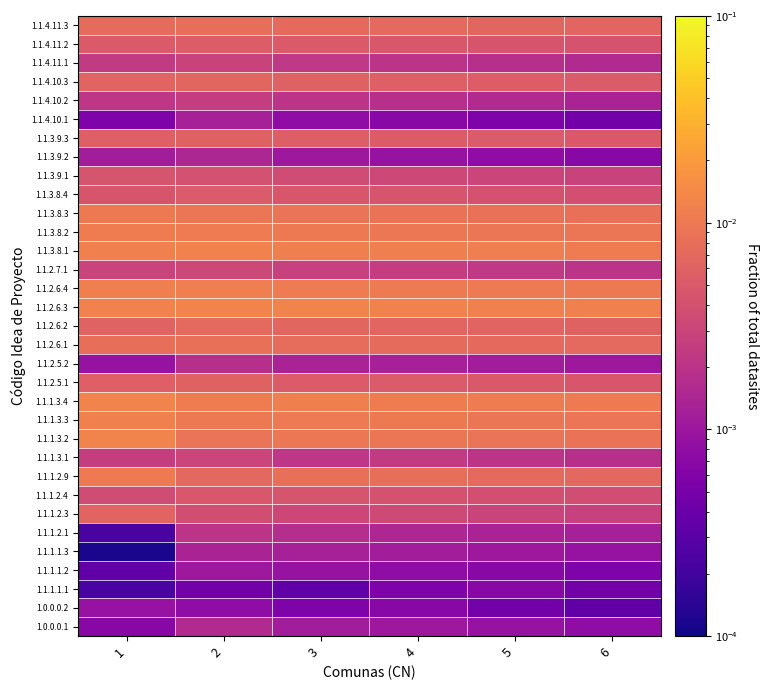

Reading left to right, list all the values displayed in this chart.

1.0.0.0.1: 1=0.0	2=0.0	3=0.0	4=0.0	5=0.0	6=0.0
1.0.0.0.2: 1=0.0	2=0.0	3=0.0	4=0.0	5=0.0	6=0.0
1.1.1.1.1: 1=0.0	2=0.0	3=0.0	4=0.0	5=0.0	6=0.0
1.1.1.1.2: 1=0.0	2=0.0	3=0.0	4=0.0	5=0.0	6=0.0
1.1.1.1.3: 1=0.0	2=0.0	3=0.0	4=0.0	5=0.0	6=0.0
1.1.1.2.1: 1=0.0	2=0.0	3=0.0	4=0.0	5=0.0	6=0.0
1.1.1.2.3: 1=0.0	2=0.0	3=0.0	4=0.0	5=0.0	6=0.0
1.1.1.2.4: 1=0.0	2=0.0	3=0.0	4=0.0	5=0.0	6=0.0
1.1.1.2.9: 1=0.0	2=0.0	3=0.0	4=0.0	5=0.0	6=0.0
1.1.1.3.1: 1=0.0	2=0.0	3=0.0	4=0.0	5=0.0	6=0.0
1.1.1.3.2: 1=0.0	2=0.0	3=0.0	4=0.0	5=0.0	6=0.0
1.1.1.3.3: 1=0.0	2=0.0	3=0.0	4=0.0	5=0.0	6=0.0
1.1.1.3.4: 1=0.0	2=0.0	3=0.0	4=0.0	5=0.0	6=0.0
1.1.2.5.1: 1=0.0	2=0.0	3=0.0	4=0.0	5=0.0	6=0.0
1.1.2.5.2: 1=0.0	2=0.0	3=0.0	4=0.0	5=0.0	6=0.0
1.1.2.6.1: 1=0.0	2=0.0	3=0.0	4=0.0	5=0.0	6=0.0
1.1.2.6.2: 1=0.0	2=0.0	3=0.0	4=0.0	5=0.0	6=0.0
1.1.2.6.3: 1=0.0	2=0.0	3=0.0	4=0.0	5=0.0	6=0.0
1.1.2.6.4: 1=0.0	2=0.0	3=0.0	4=0.0	5=0.0	6=0.0
1.1.2.7.1: 1=0.0	2=0.0	3=0.0	4=0.0	5=0.0	6=0.0
1.1.3.8.1: 1=0.0	2=0.0	3=0.0	4=0.0	5=0.0	6=0.0
1.1.3.8.2: 1=0.0	2=0.0	3=0.0	4=0.0	5=0.0	6=0.0
1.1.3.8.3: 1=0.0	2=0.0	3=0.0	4=0.0	5=0.0	6=0.0
1.1.3.8.4: 1=0.0	2=0.0	3=0.0	4=0.0	5=0.0	6=0.0
1.1.3.9.1: 1=0.0	2=0.0	3=0.0	4=0.0	5=0.0	6=0.0
1.1.3.9.2: 1=0.0	2=0.0	3=0.0	4=0.0	5=0.0	6=0.0
1.1.3.9.3: 1=0.0	2=0.0	3=0.0	4=0.0	5=0.0	6=0.0
1.1.4.10.1: 1=0.0	2=0.0	3=0.0	4=0.0	5=0.0	6=0.0
1.1.4.10.2: 1=0.0	2=0.0	3=0.0	4=0.0	5=0.0	6=0.0
1.1.4.10.3: 1=0.0	2=0.0	3=0.0	4=0.0	5=0.0	6=0.0
1.1.4.11.1: 1=0.0	2=0.0	3=0.0	4=0.0	5=0.0	6=0.0
1.1.4.11.2: 1=0.0	2=0.0	3=0.0	4=0.0	5=0.0	6=0.0
1.1.4.11.3: 1=0.0	2=0.0	3=0.0	4=0.0	5=0.0	6=0.0